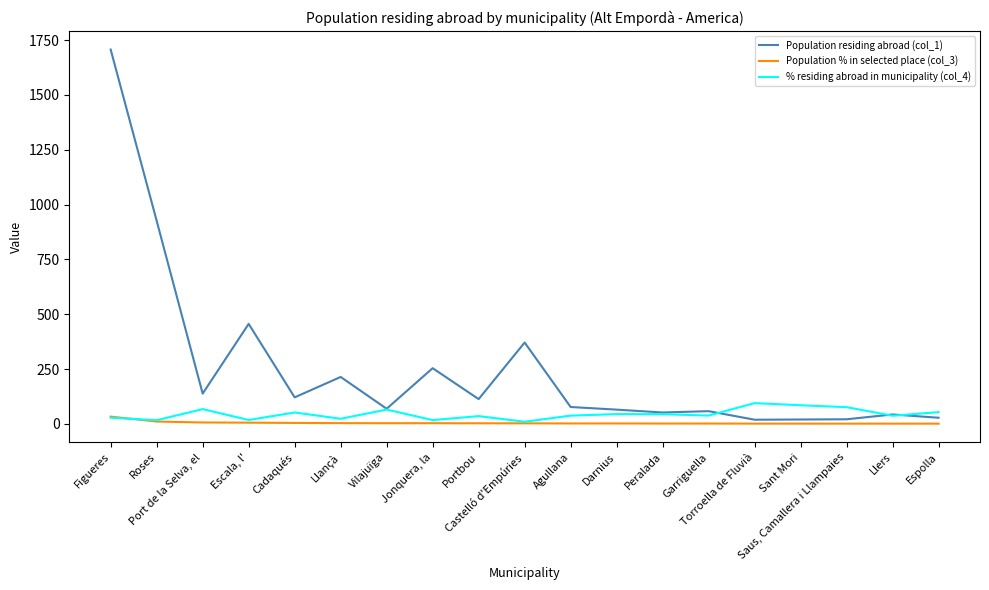

What value does the Population % in selected place (col_3) series have at Port de la Selva, el?

6.4